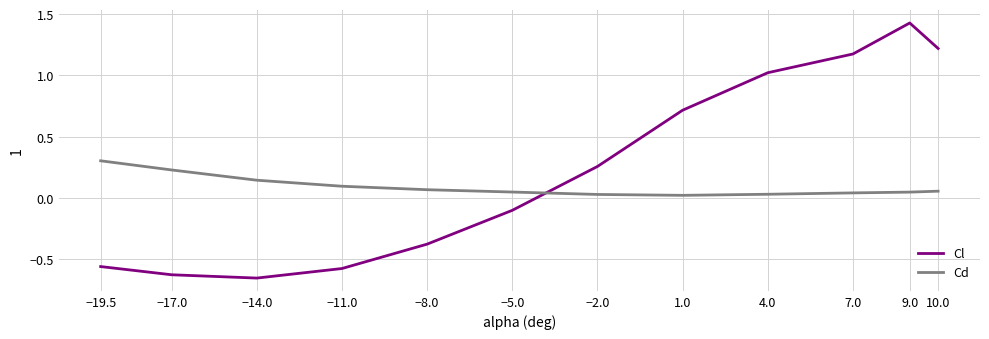

What is the total value across all series at −8.0?

-0.3